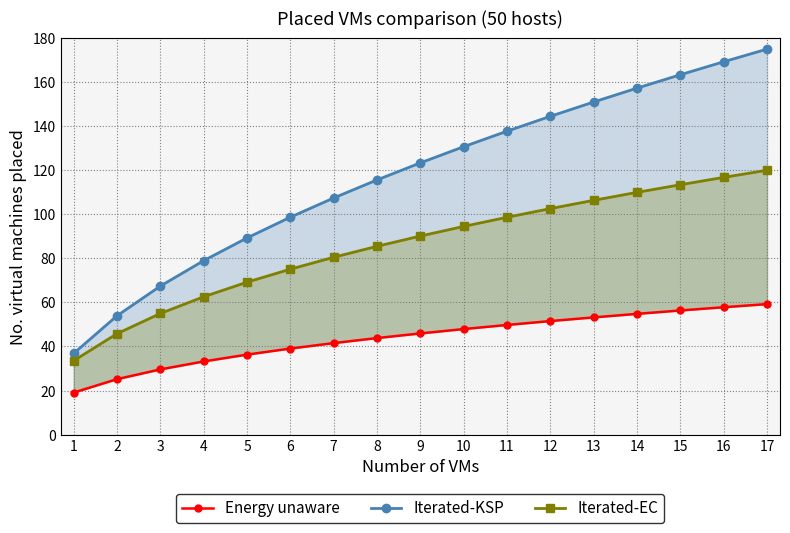

Read the Energy unaware value at 11.

49.8